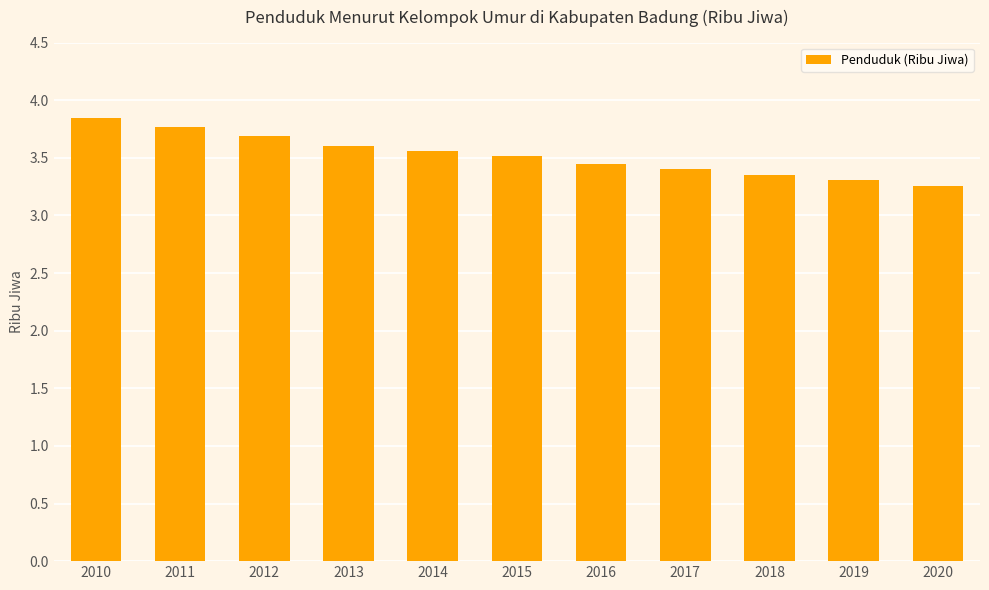

How many values are between 3 and 4?

11